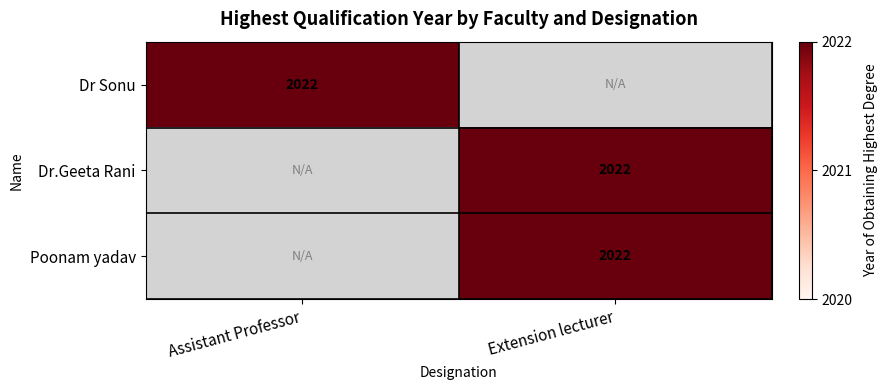

The value of Dr Sonu at Assistant Professor is 1150. True or false?

False